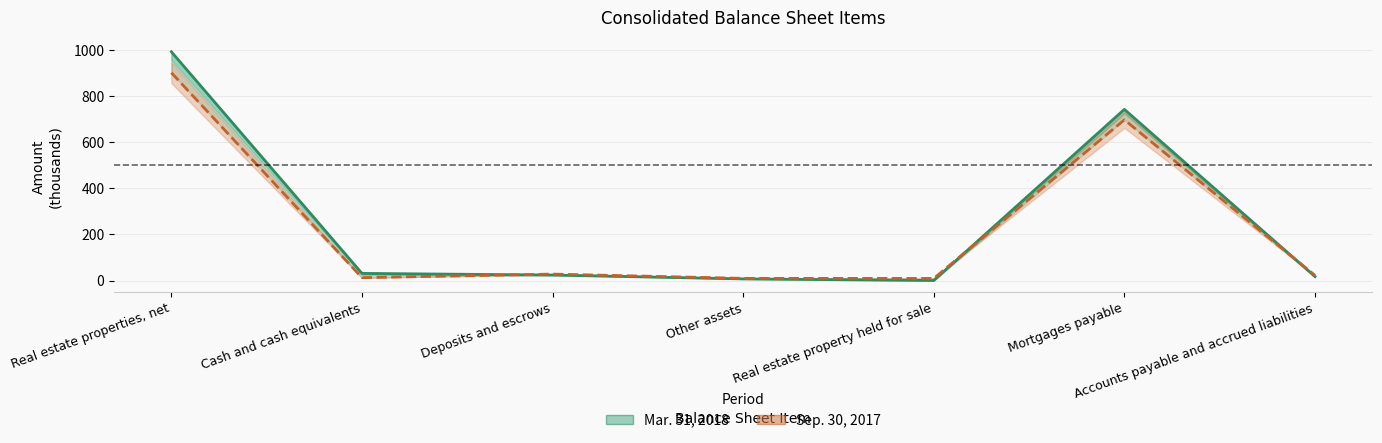

At which label is Mar. 31, 2018 closest to 496?

Mortgages payable